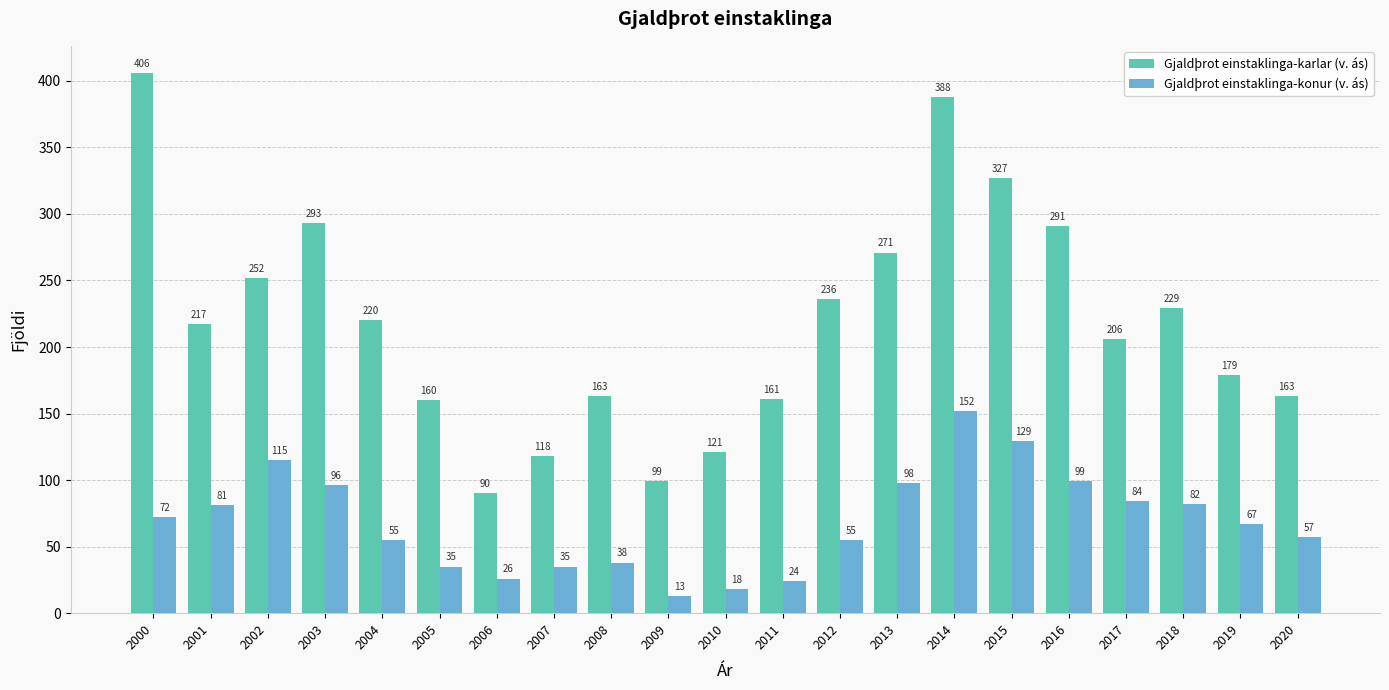

Reading left to right, transcribe all the data shown in this chart.

Gjaldþrot einstaklinga-karlar (v. ás): 406	217	252	293	220	160	90	118	163	99	121	161	236	271	388	327	291	206	229	179	163
Gjaldþrot einstaklinga-konur (v. ás): 72	81	115	96	55	35	26	35	38	13	18	24	55	98	152	129	99	84	82	67	57